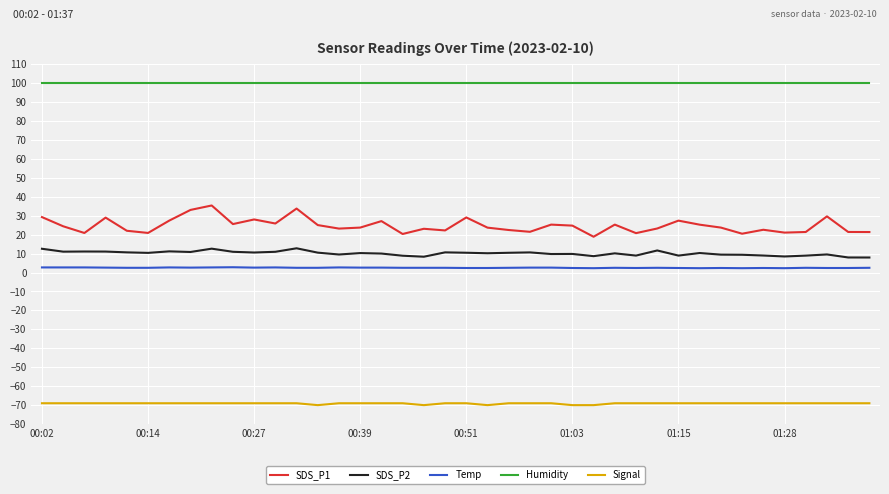

Which series has the largest total across all categories?

Humidity